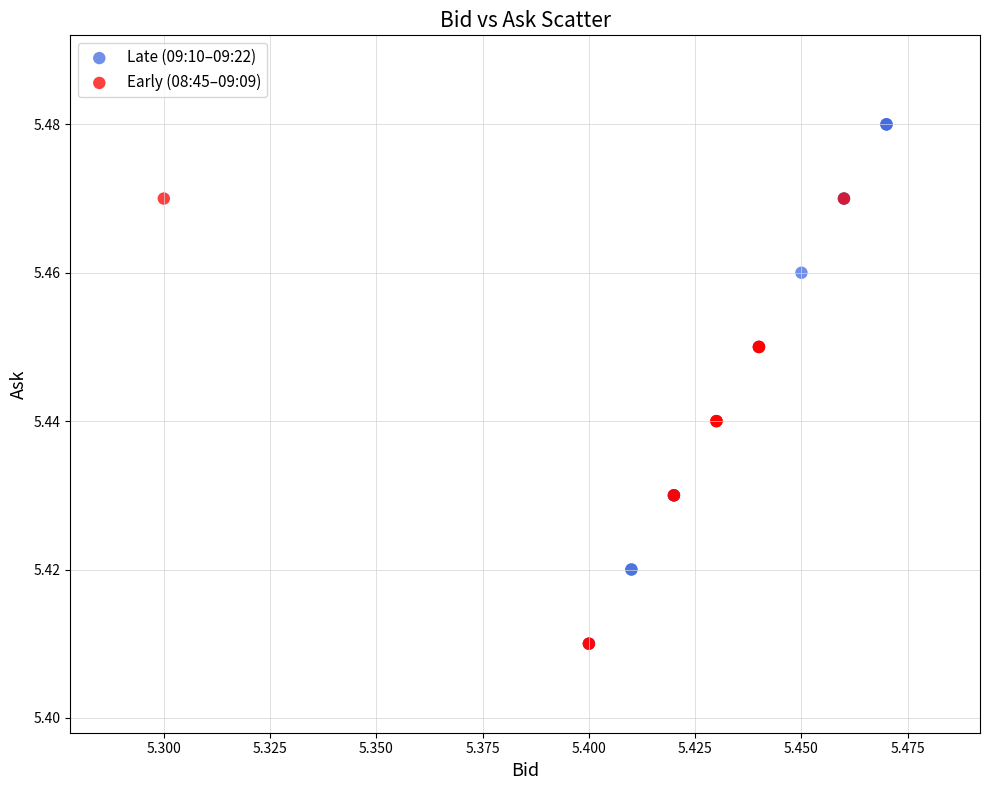

Which series has the largest Y range (max minus min)?

Late (09:10–09:22)